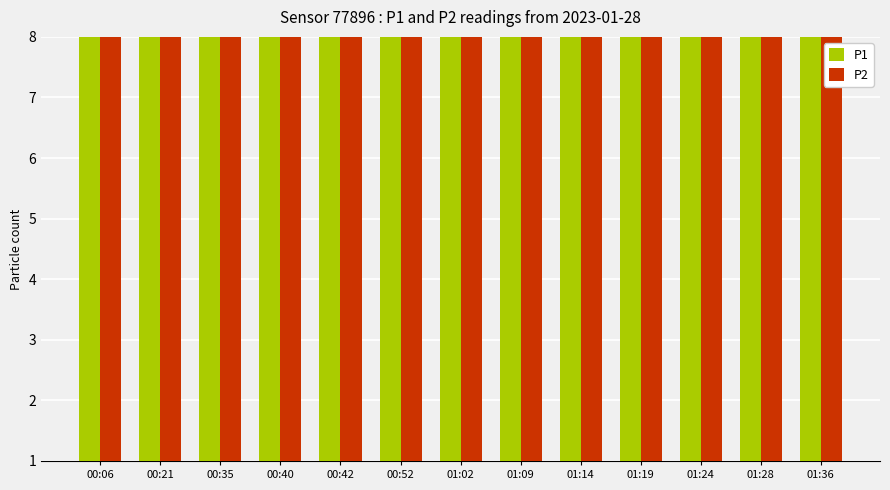

What is the label of the 13th bar from the left?

01:36